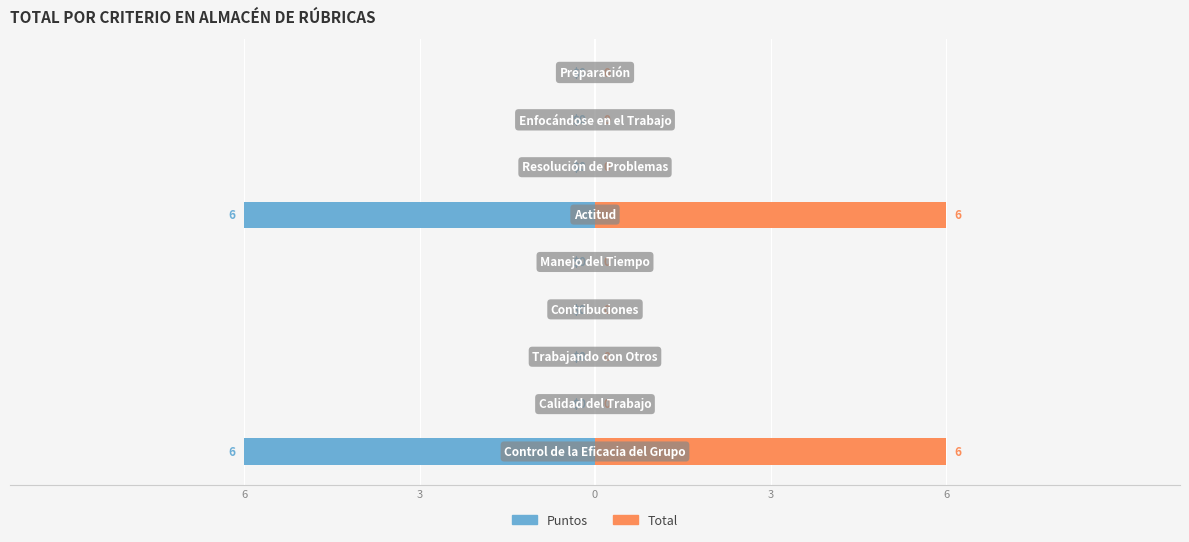

Read the Total value at 5.

6